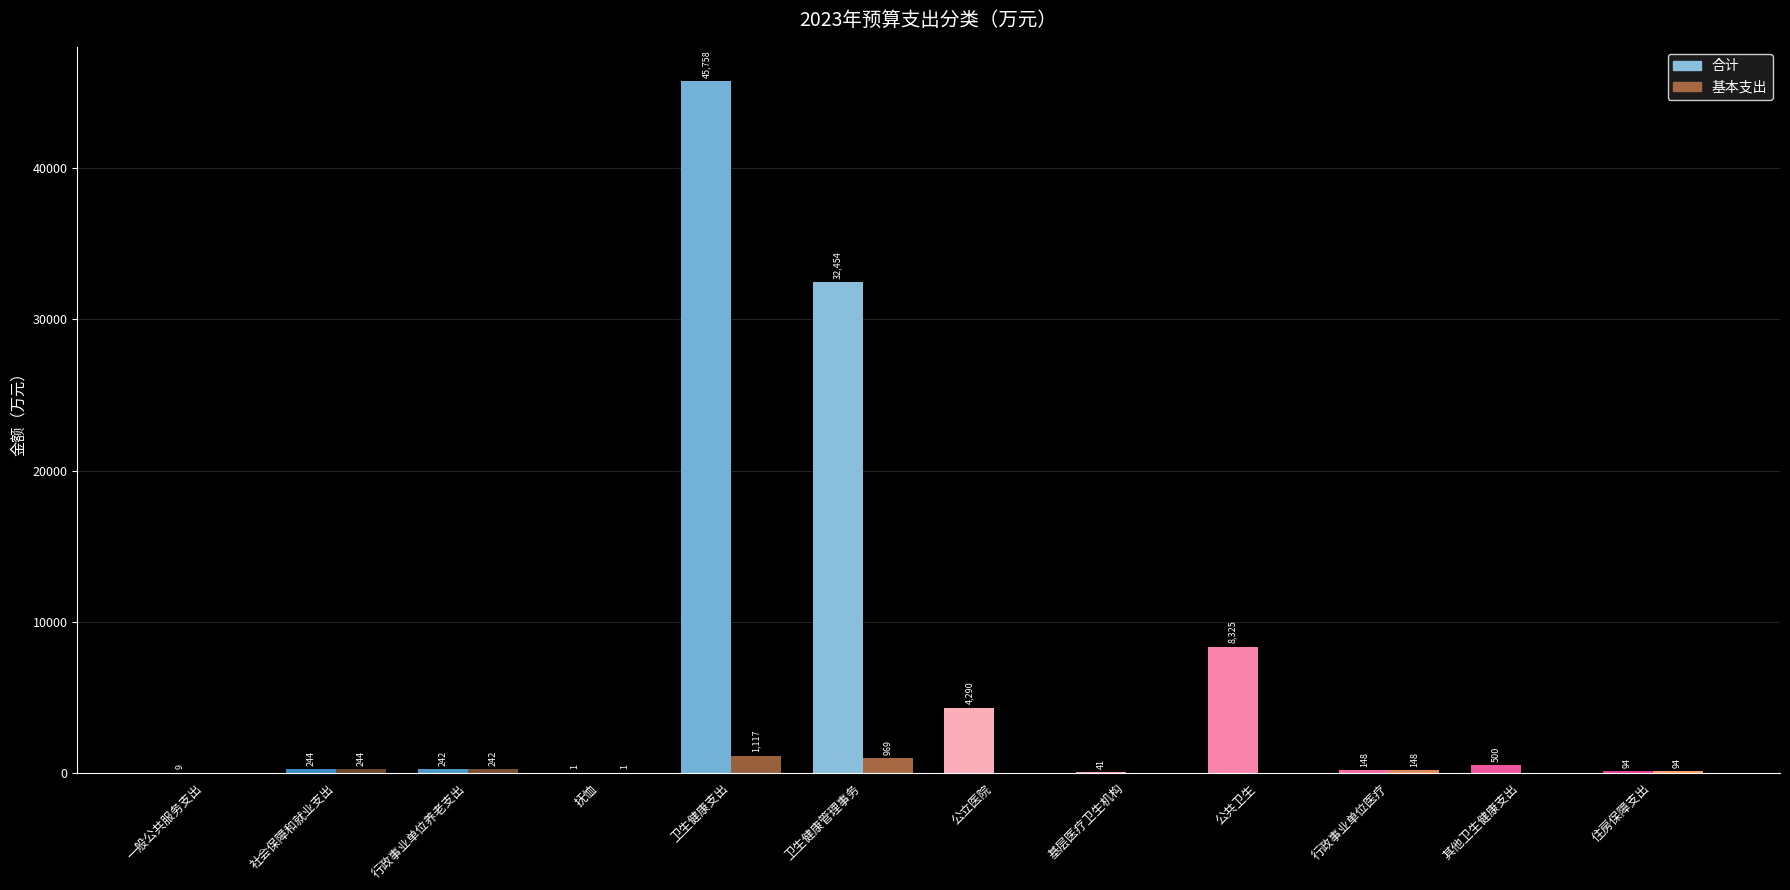

Between 3 and 7, which series saw the biggest shift?

合计